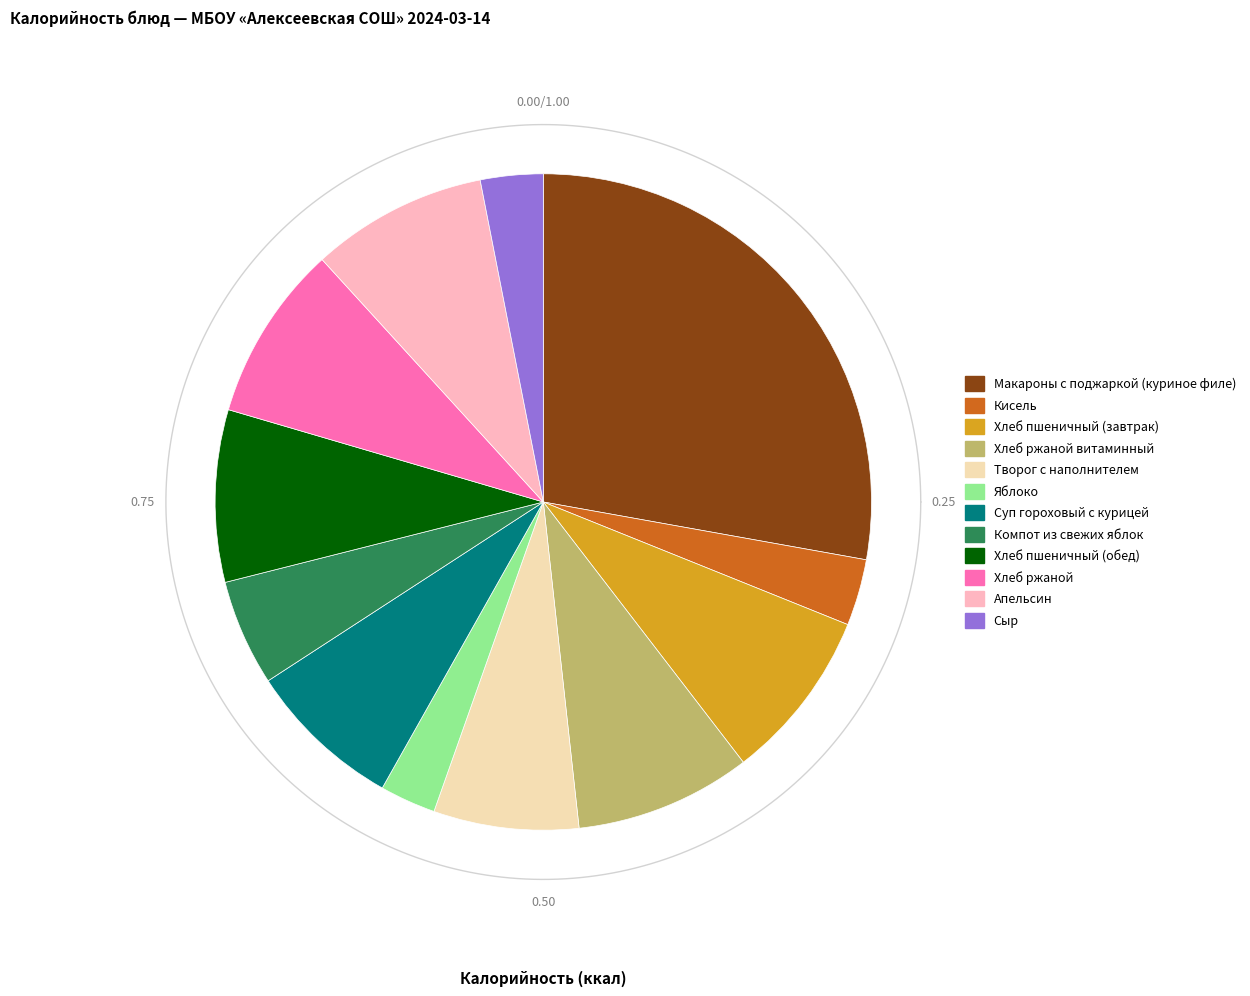

Between Кисель and Хлеб ржаной, which is larger?

Хлеб ржаной